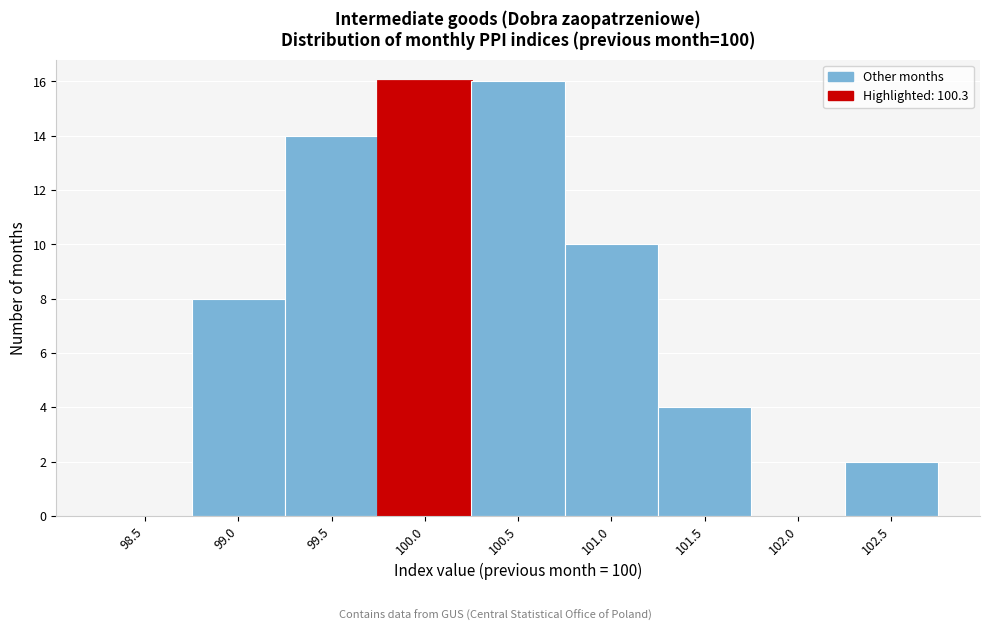

Reading left to right, extract all data points from this chart.

98.5=0	99.0=8	99.5=14	100.0=16	100.5=16	101.0=10	101.5=4	102.0=0	102.5=2